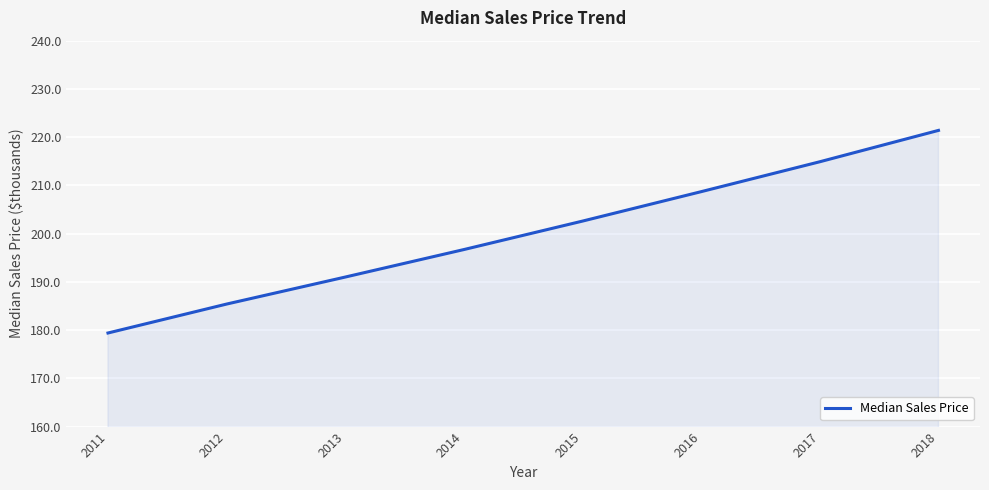

True or false: the data has more than 1 interior local peaks.

False